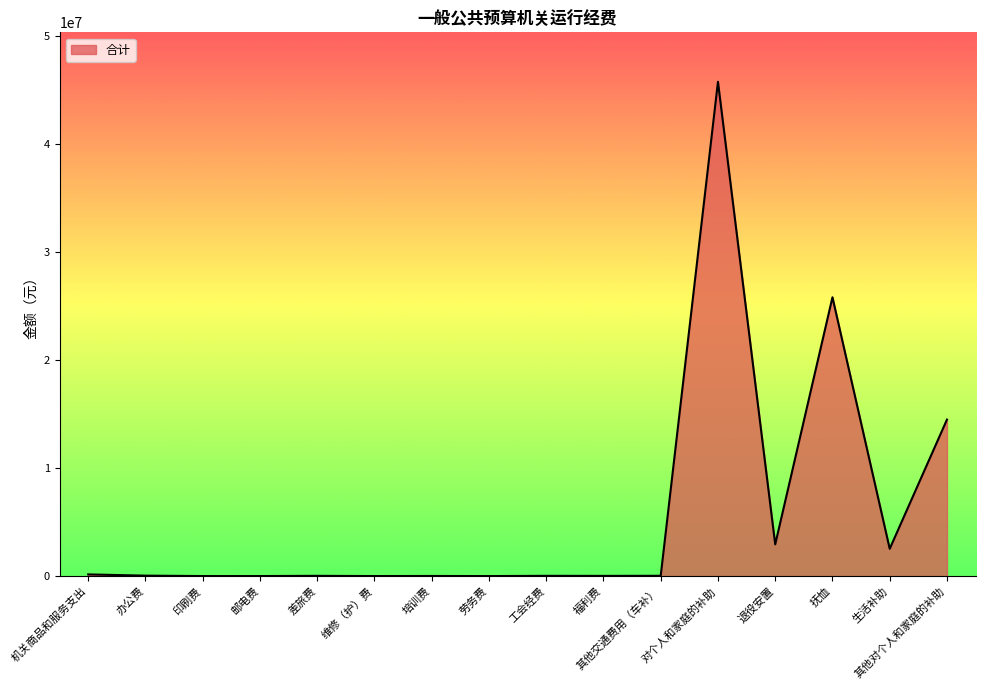

What is the difference between the maximum and minimum values?

45760500.0